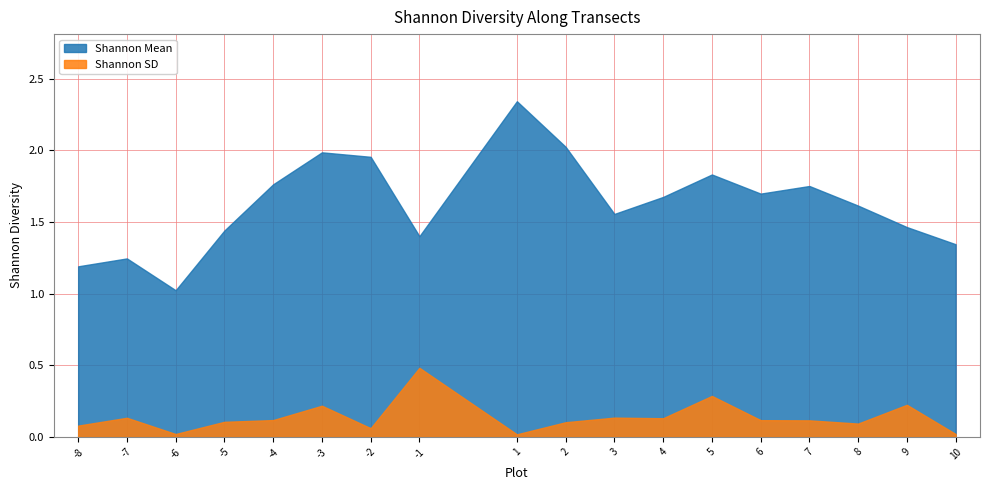

What is the average value of the Shannon SD series?

0.1